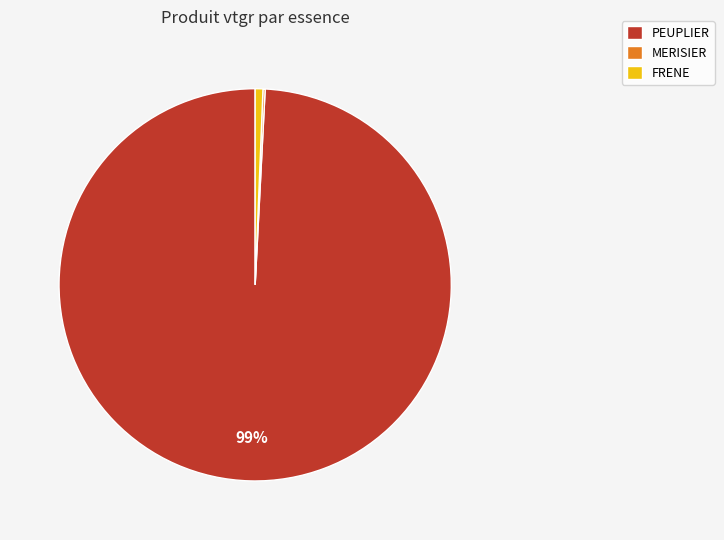

Which slice is the largest?

PEUPLIER